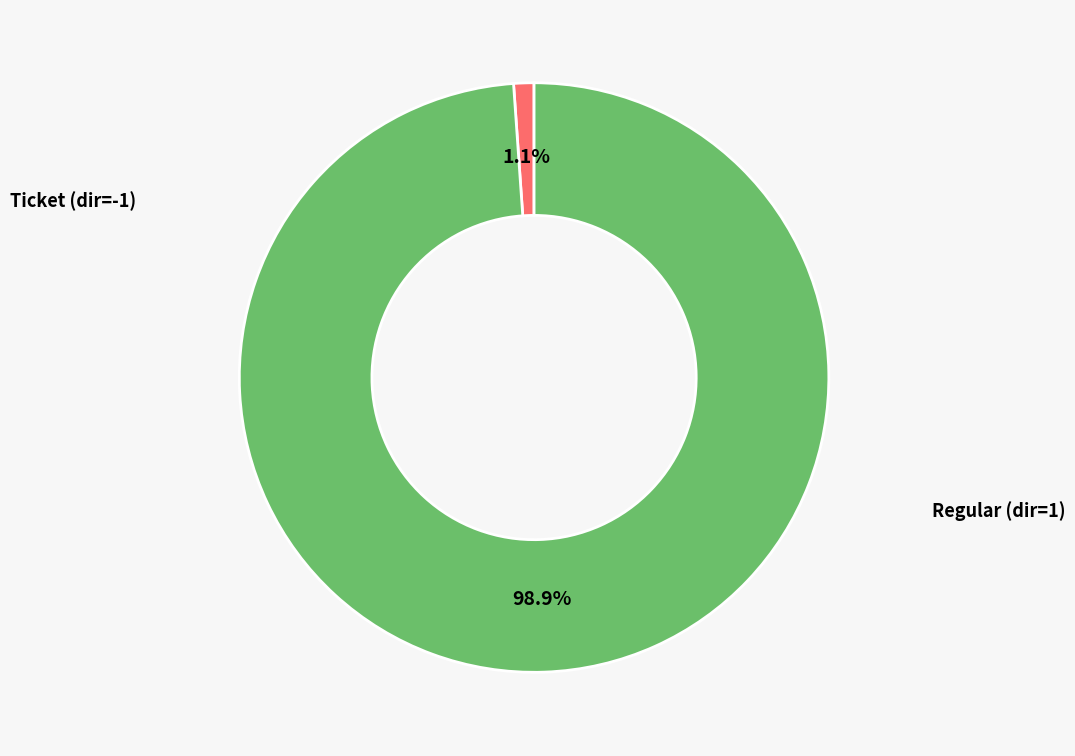

Is there any slice that represents more than half of the pie?

Yes